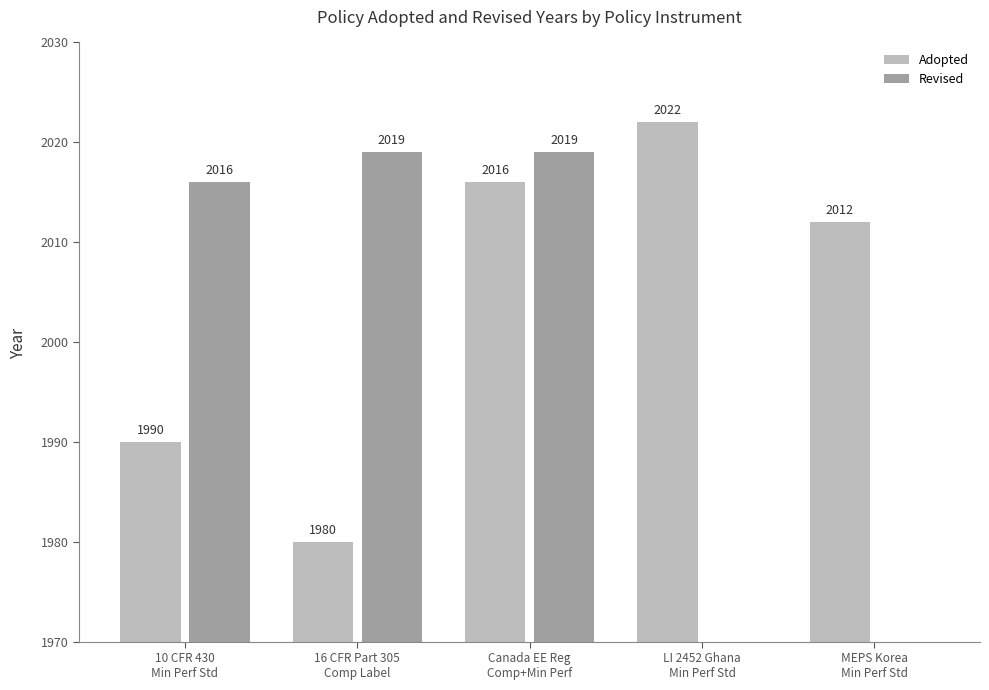

What is the maximum value for Revised?

2019